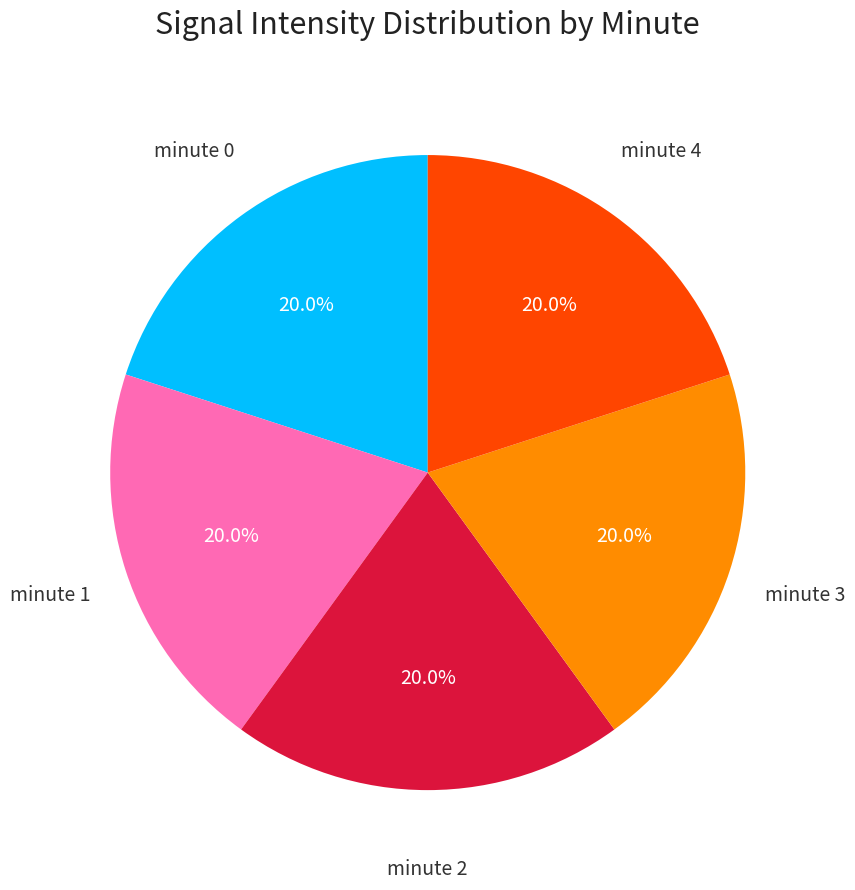

Is the sum of minute 3 and minute 1 greater than half?

No